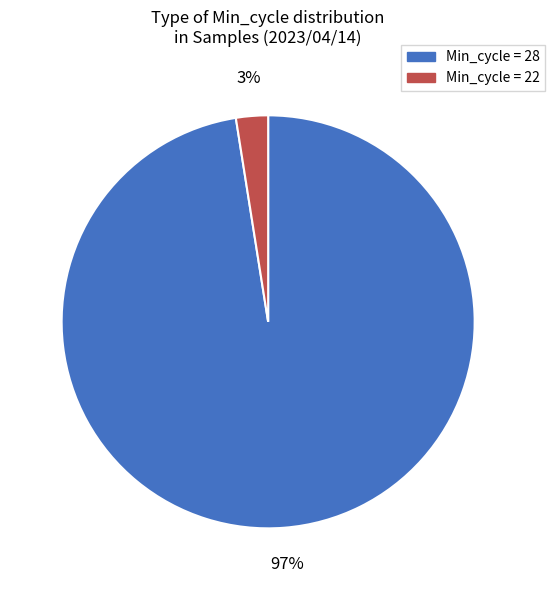

Is there a majority slice in this chart?

Yes